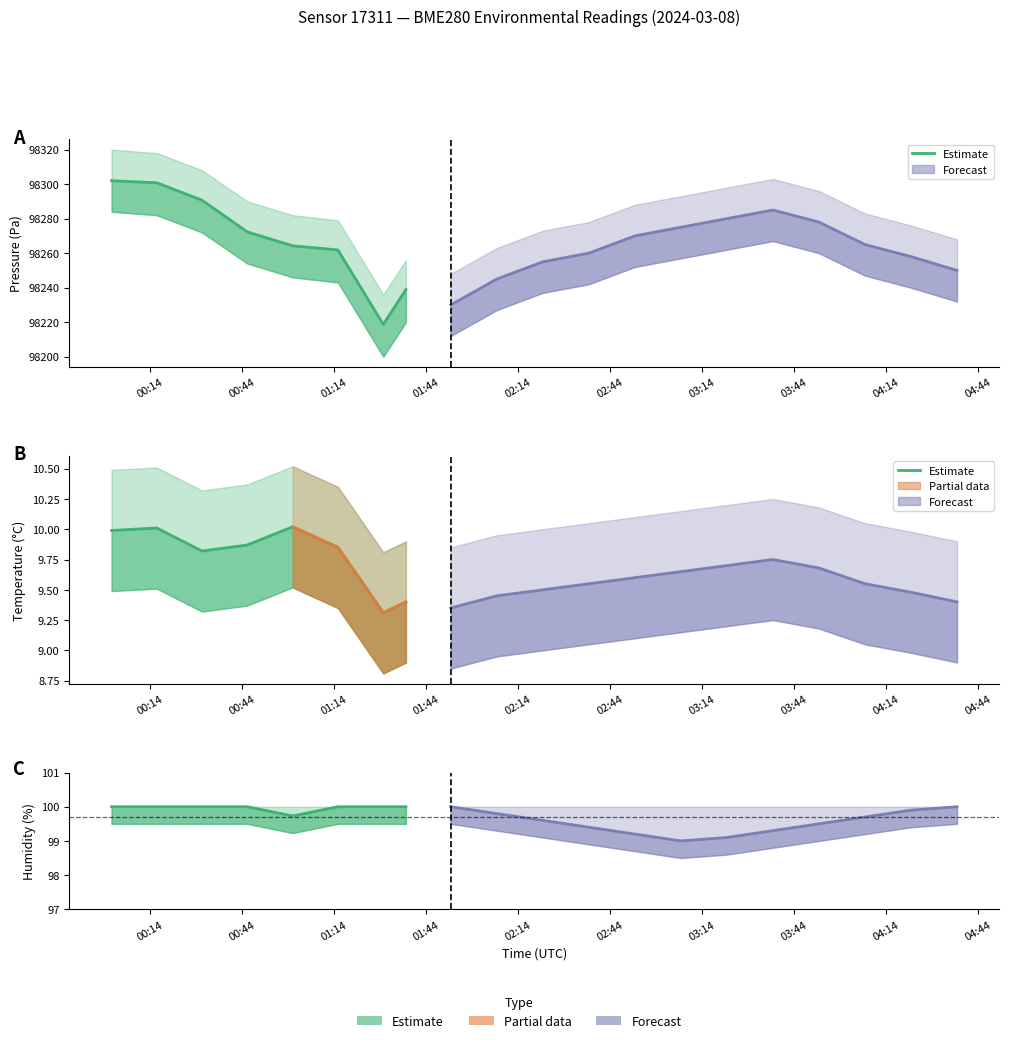

At which category does the data reach its first local peak?

00:44